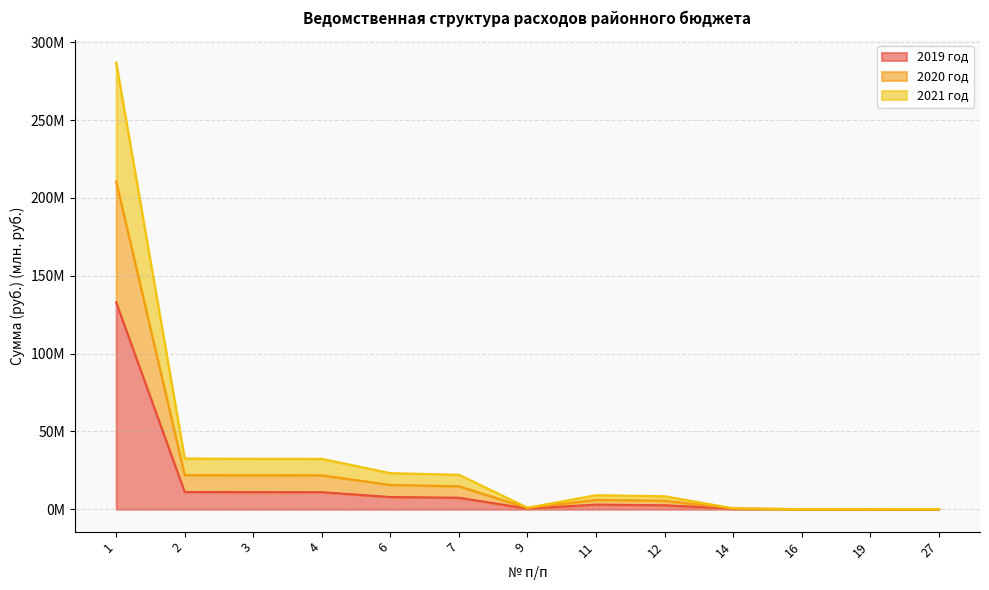

What is the spread (max minus min) of values at 14?

0.2